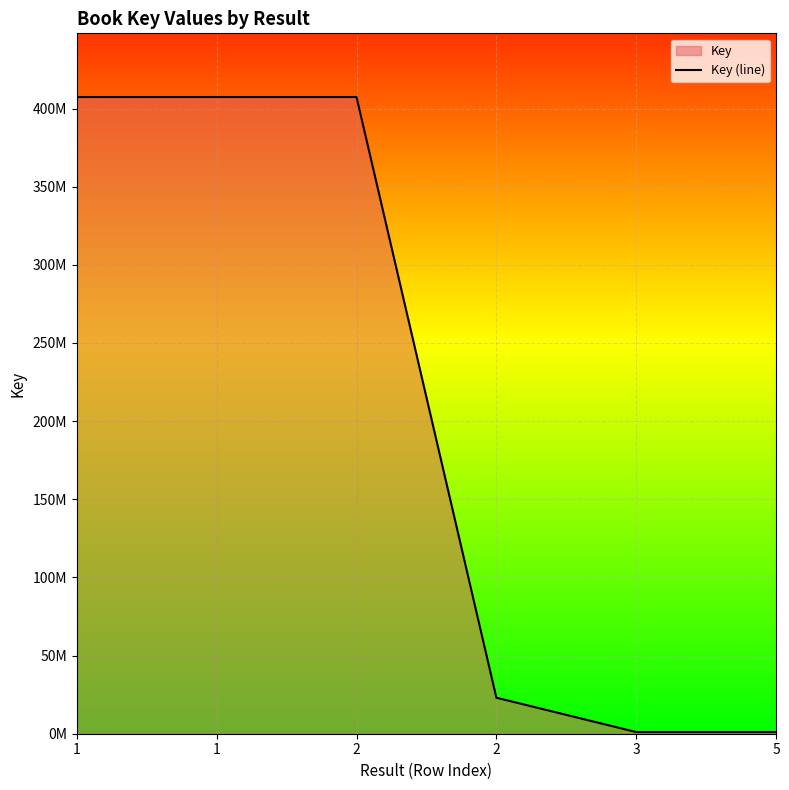

True or false: there are more than 2 points higher than both neighbors.

False